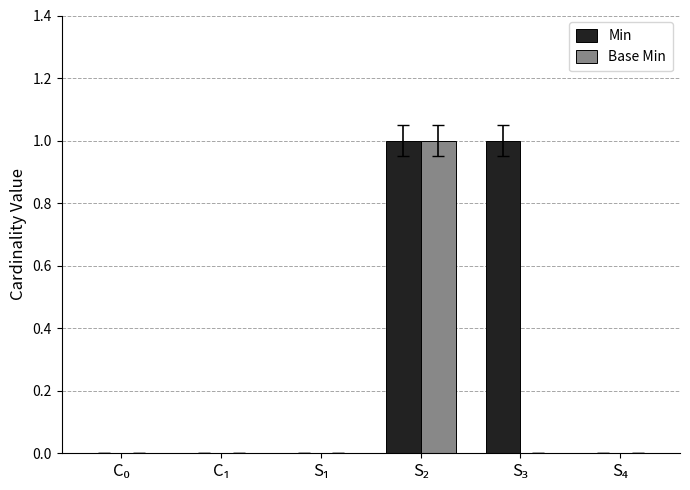

How many data points does each series have?

6